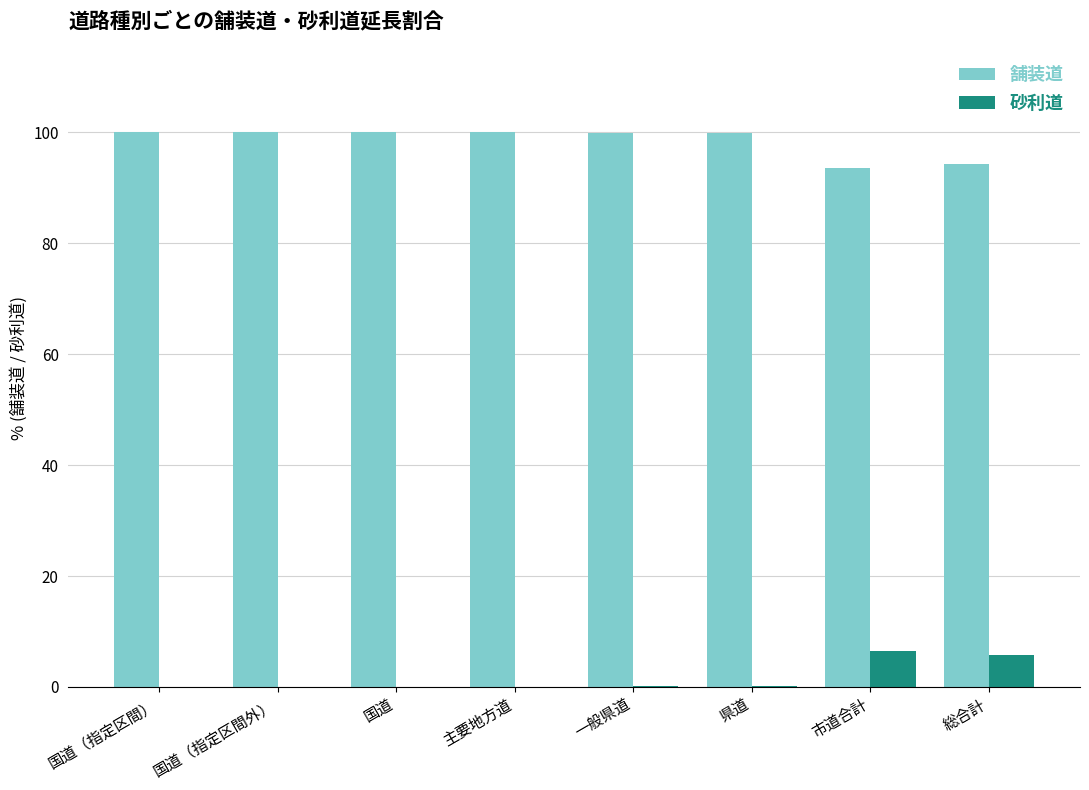

Is the value of 砂利道 at 主要地方道 greater than the value of 舗装道 at 県道?

No